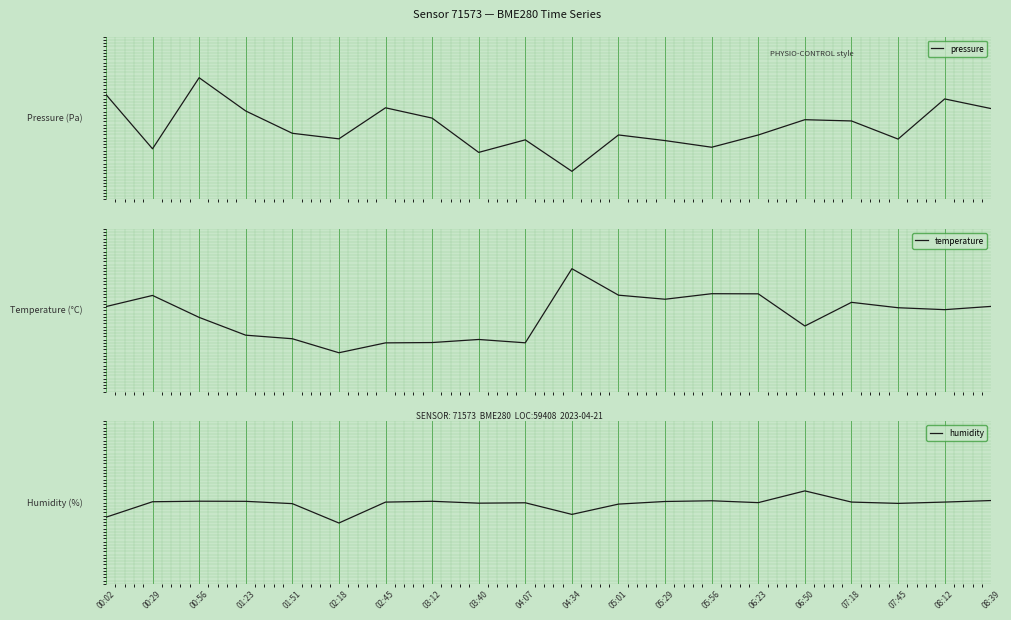

What is the highest value of the humidity series?

0.4